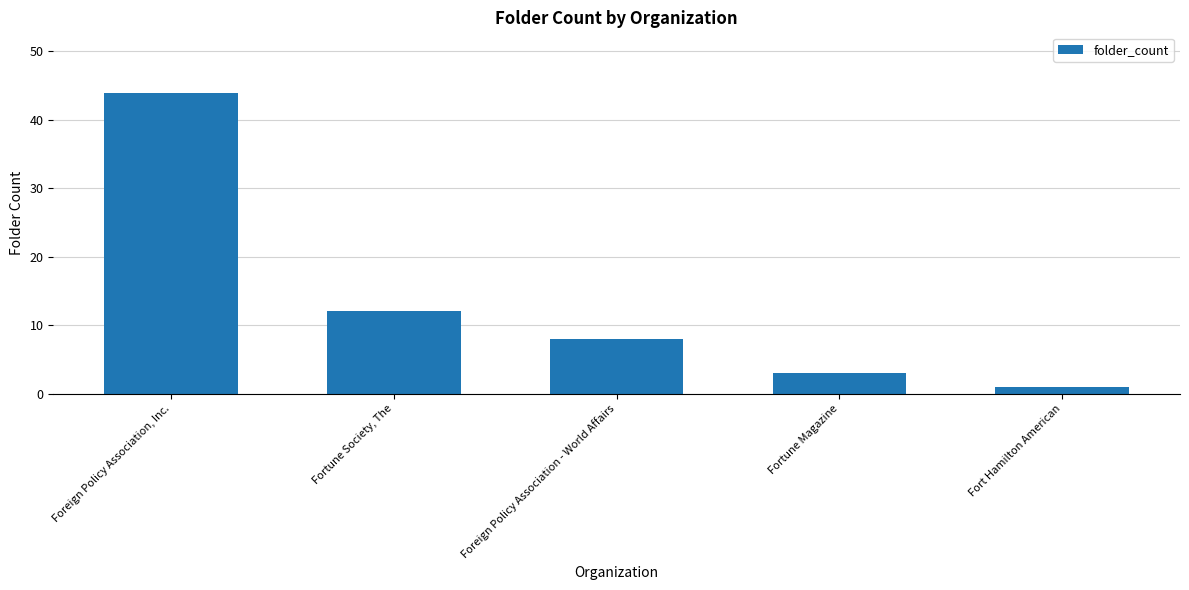

What is the value of the 1st bar from the left?

44